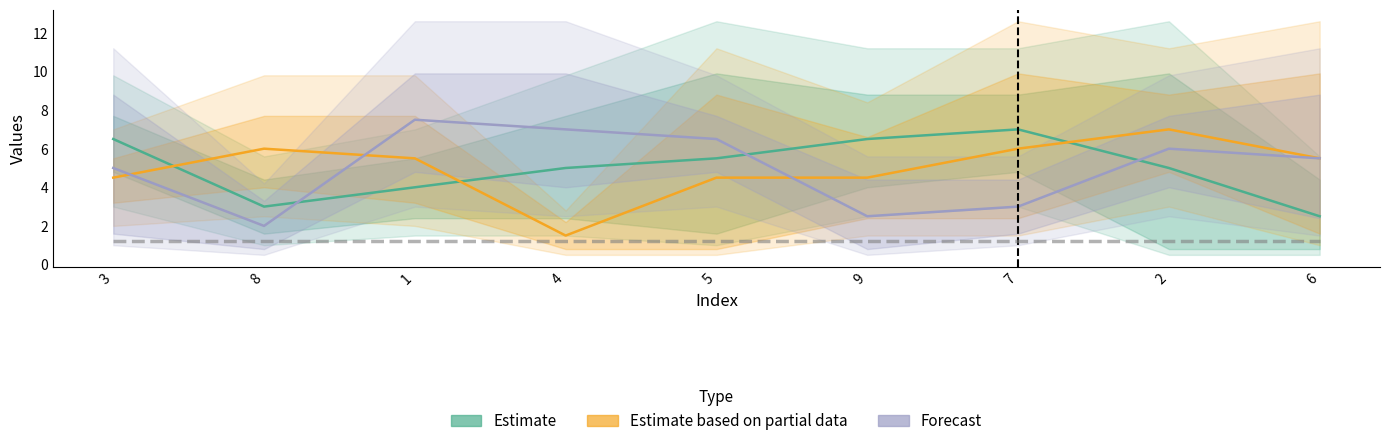

How many data points in Estimate are above 5?

4